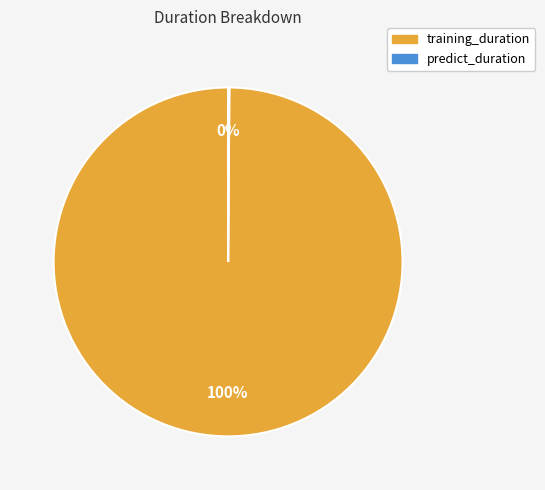

Is there any slice that represents more than half of the pie?

Yes